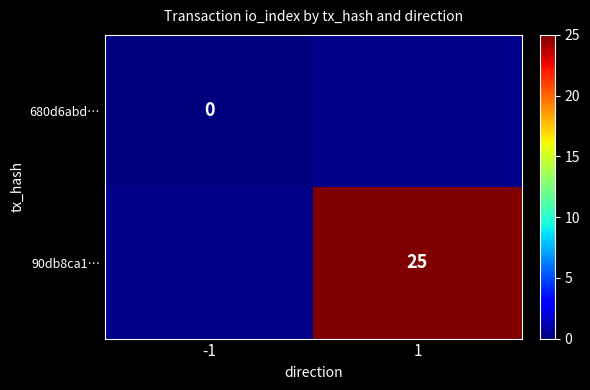

True or false: 90db8ca1… has a value of 25 at 1.

True